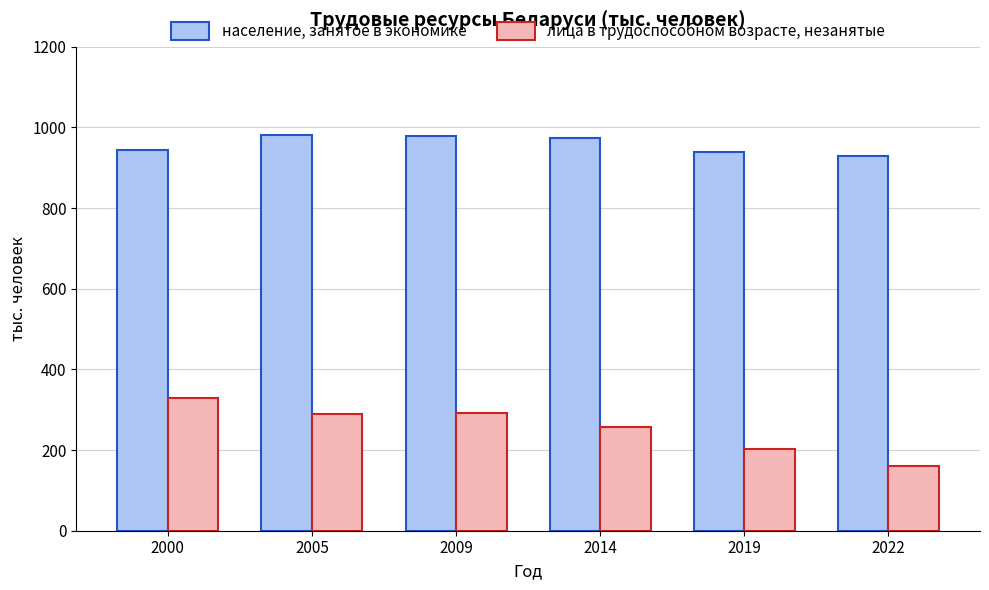

Which series changed the most between 2000 and 2019?

лица в трудоспособном возрасте, незанятые